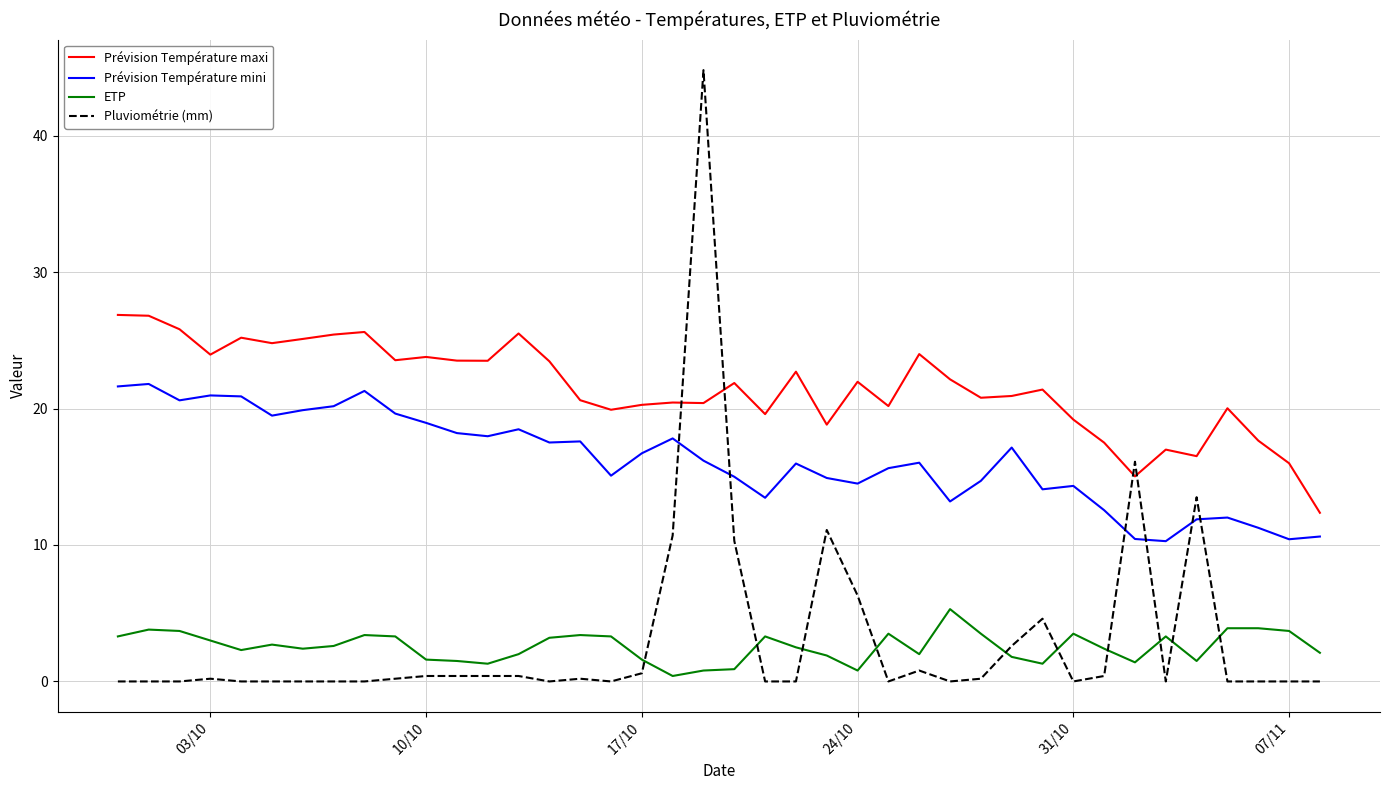

What is the greatest value displayed?

44.8